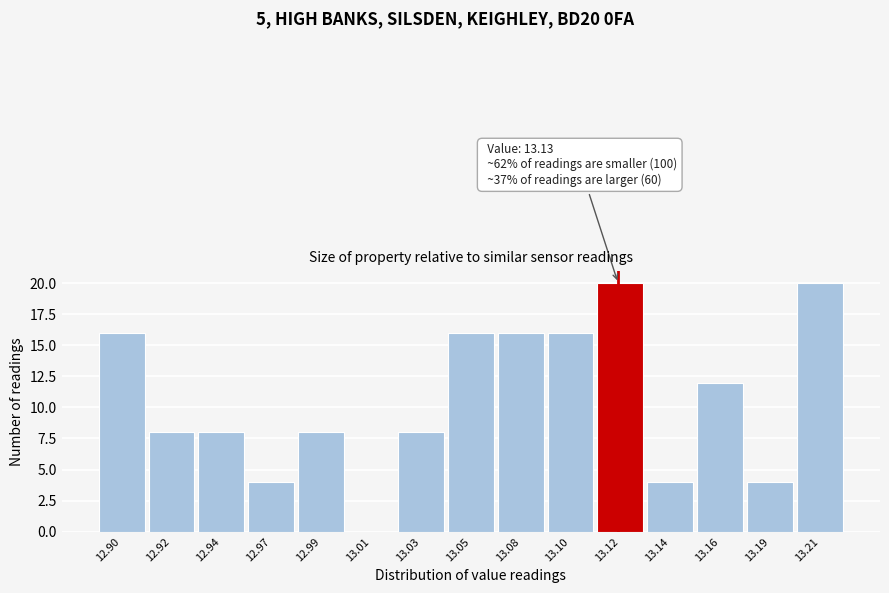

Reading left to right, what are all the values shown in this chart?

12.90=16	12.92=8	12.94=8	12.97=4	12.99=8	13.01=0	13.03=8	13.05=16	13.08=16	13.10=16	13.12=20	13.14=4	13.16=12	13.19=4	13.21=20